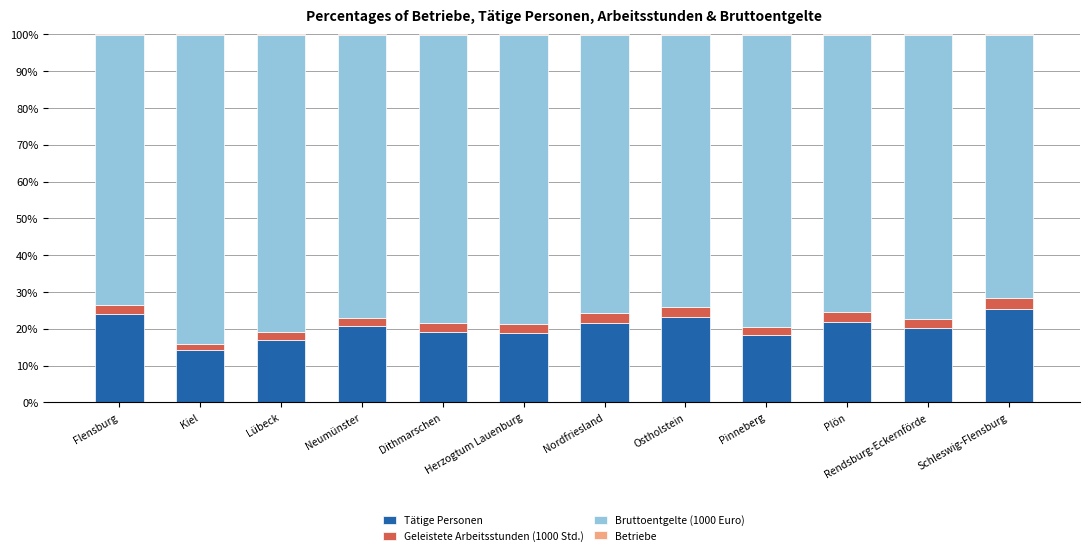

What is the sum of all Tätige Personen values?

244.5